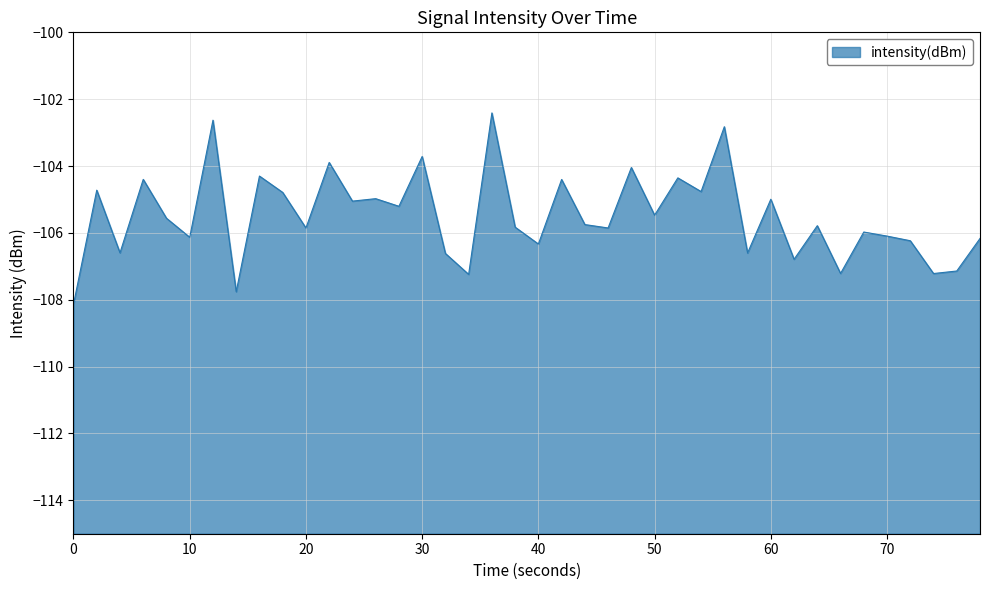

What is the approximate value at 30?

-103.7